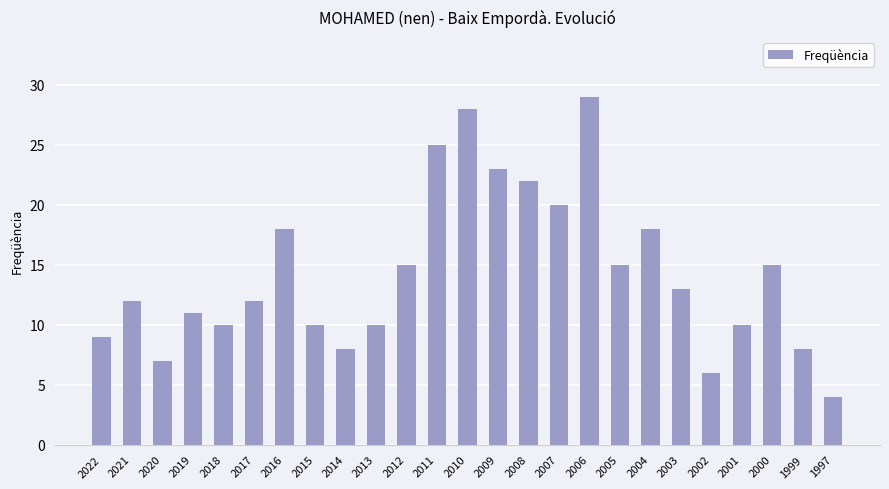

Reading left to right, list all the values displayed in this chart.

2022=9	2021=12	2020=7	2019=11	2018=10	2017=12	2016=18	2015=10	2014=8	2013=10	2012=15	2011=25	2010=28	2009=23	2008=22	2007=20	2006=29	2005=15	2004=18	2003=13	2002=6	2001=10	2000=15	1999=8	1997=4